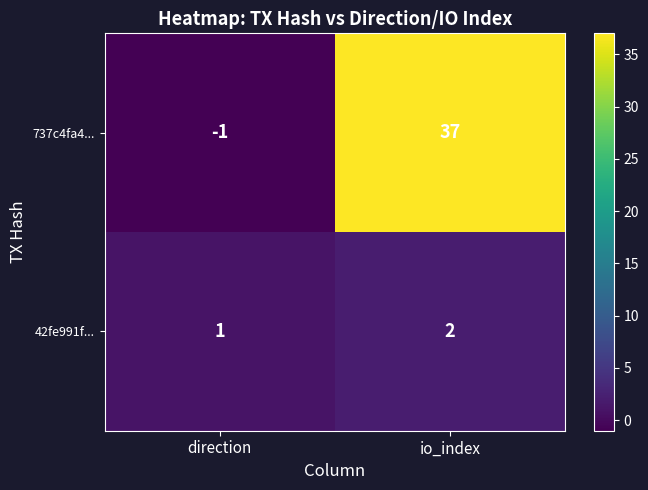

What is the minimum value shown in the chart?

-1